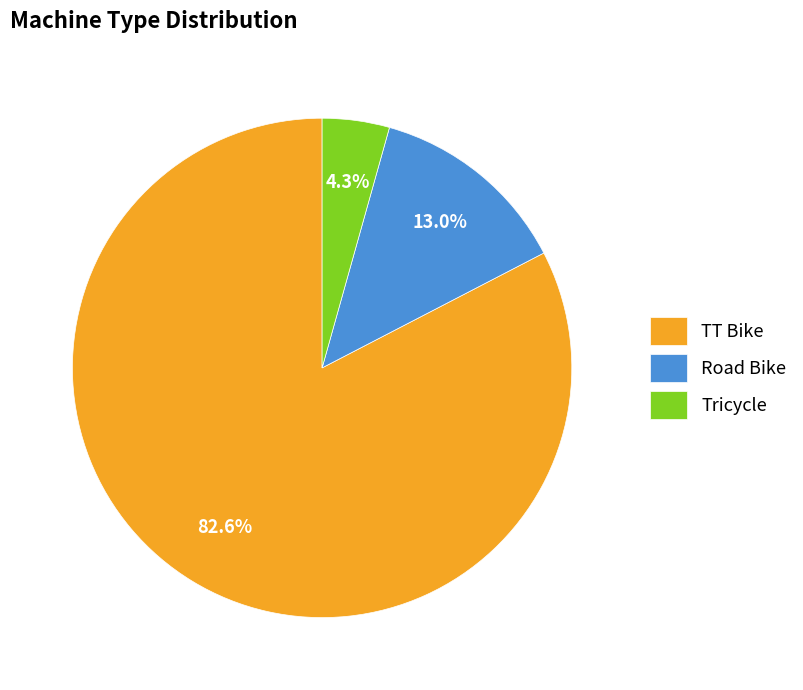

What percentage do Tricycle and TT Bike together represent?

87.0%